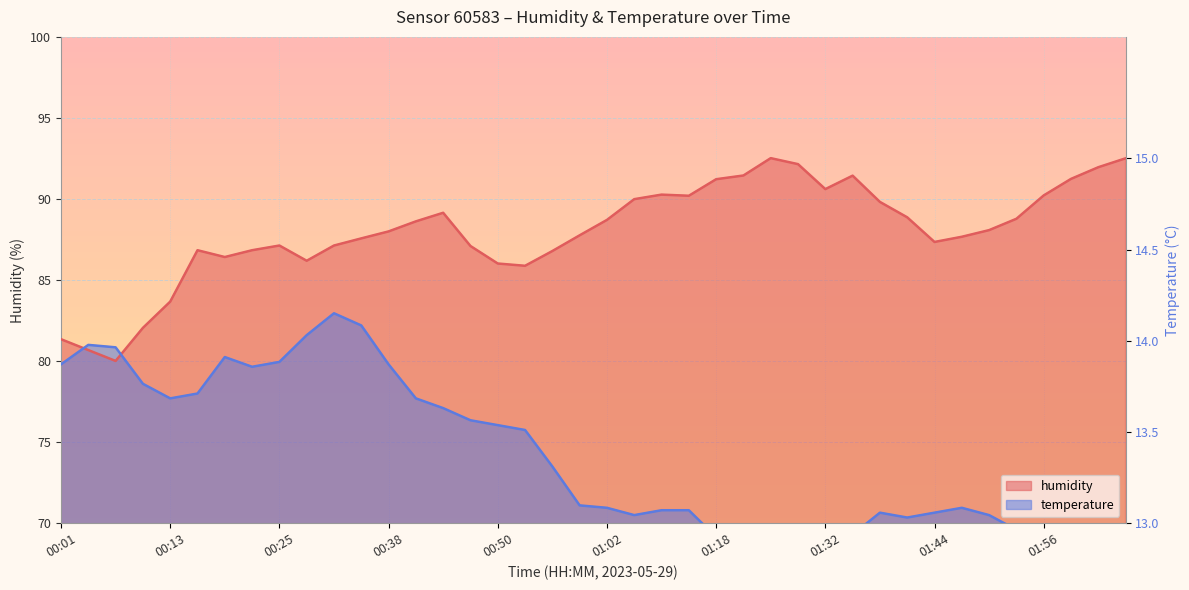

What position from the right is 00:10?

37